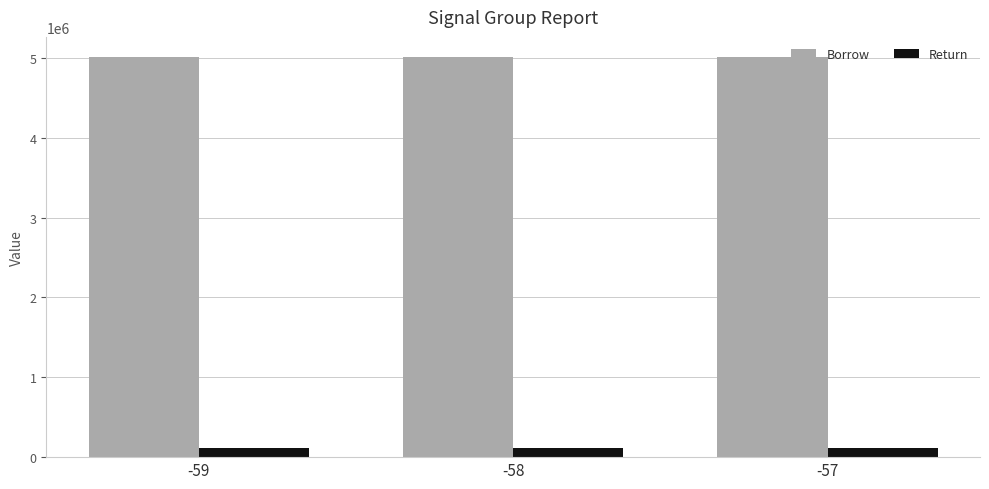

True or false: Return has a value of 109347 at -59.

True